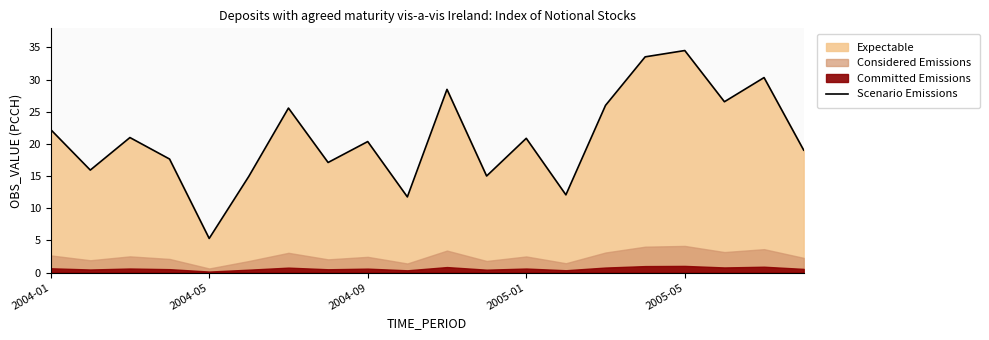

What is the highest value of the Scenario Emissions series?

34.5